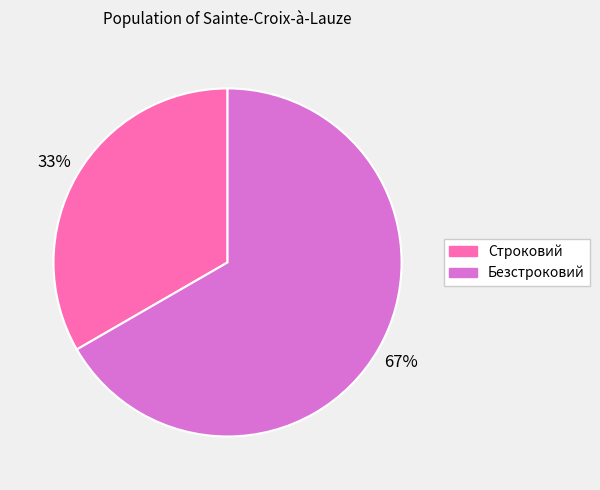

Combined, do Безстроковий and Строковий account for over 50%?

Yes